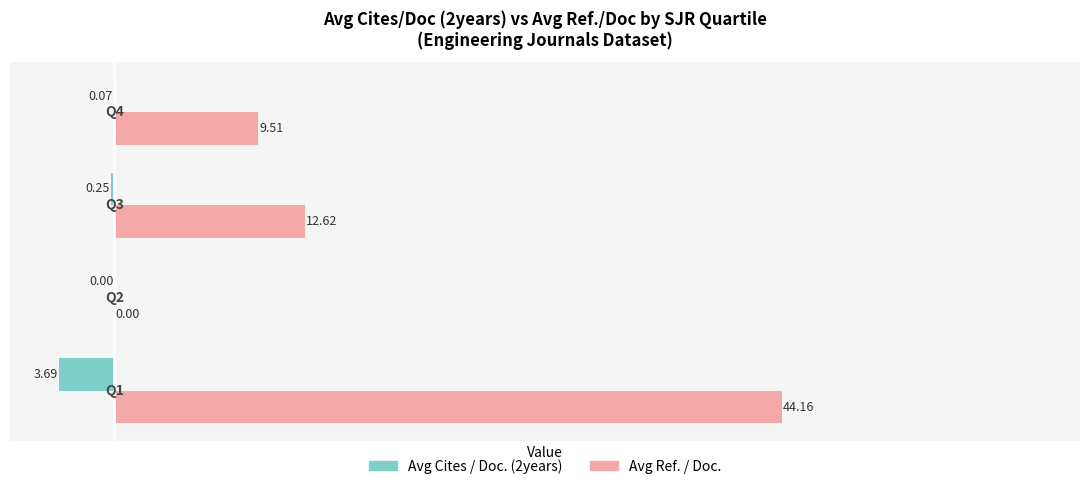

What is the sum of all Avg Ref. / Doc. values?

66.3